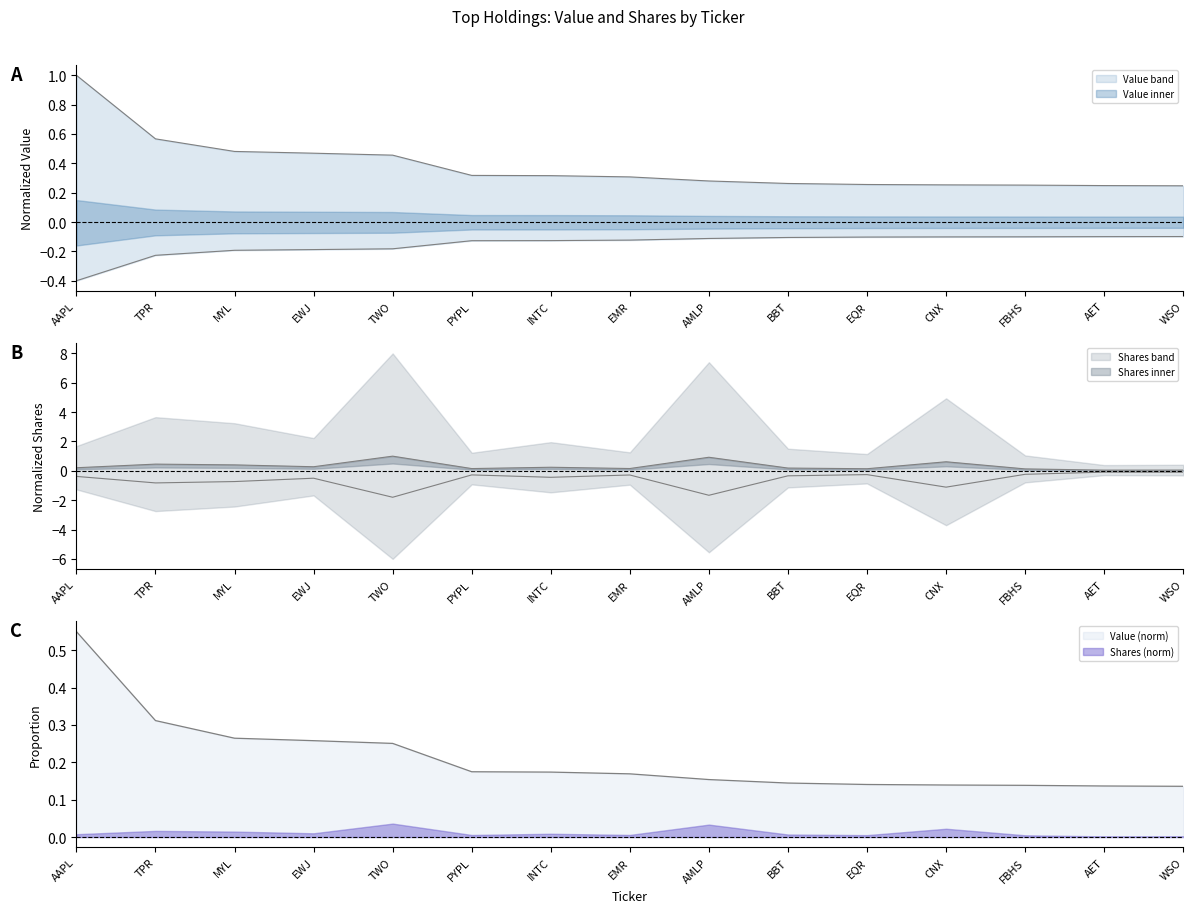

How many series are shown in this chart?

2